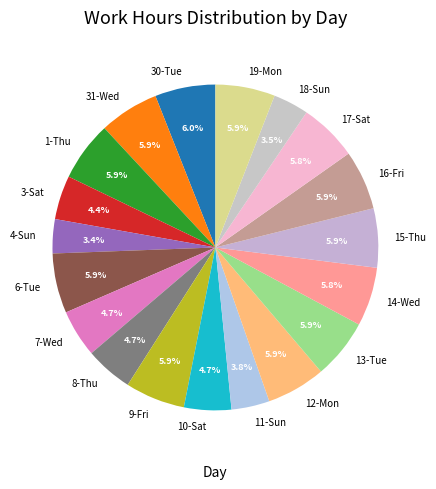

Is there a majority slice in this chart?

No